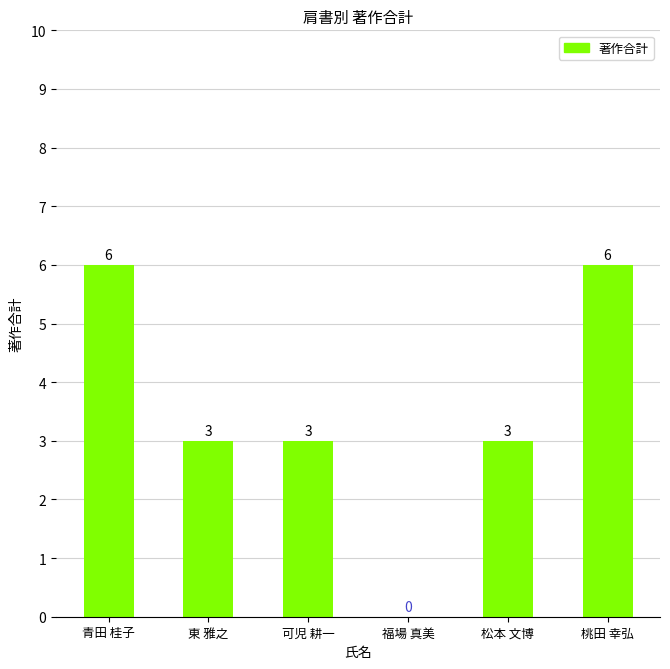

What is the greatest value displayed?

6